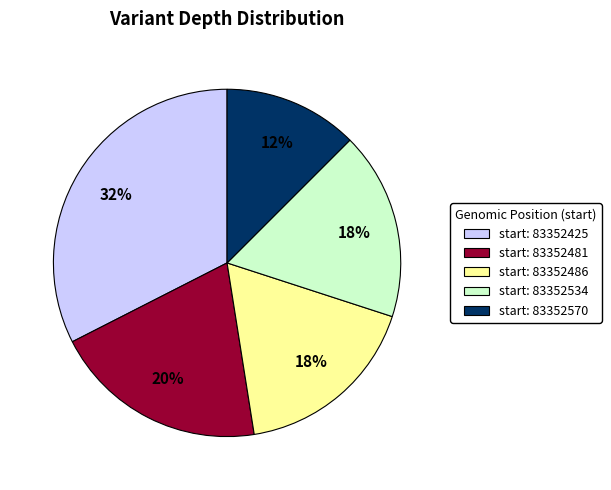

To the nearest percent, what is the average slice percentage?

20%